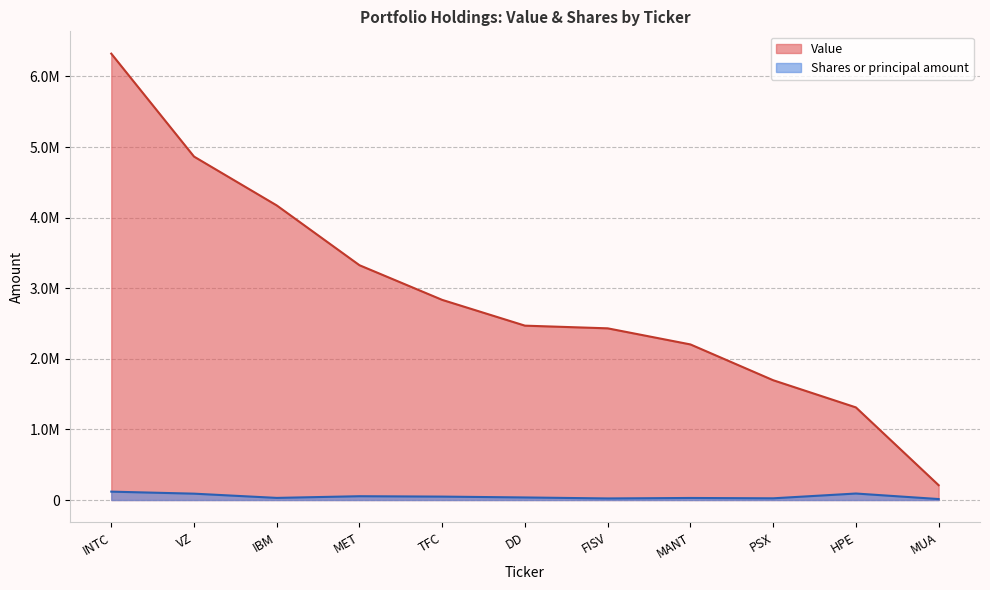

Count the number of categories in the chart.

11